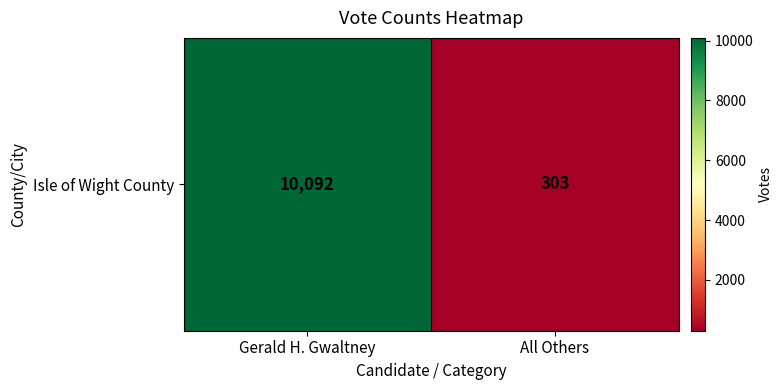

Reading left to right, extract all data points from this chart.

Gerald H. Gwaltney=10092	All Others=303